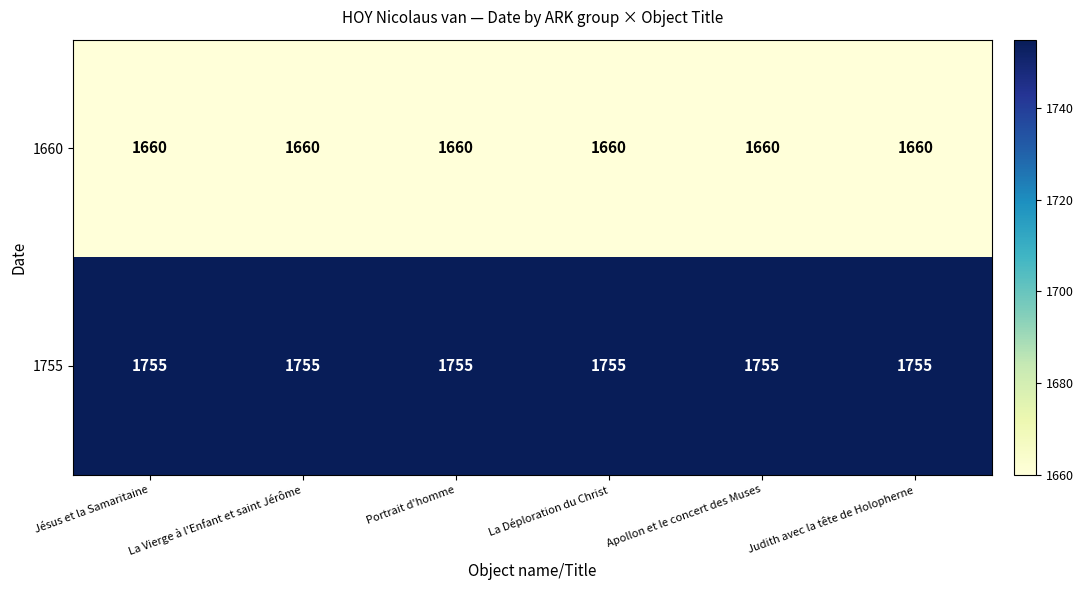

What is the spread (max minus min) of values at La Déploration du Christ?

95